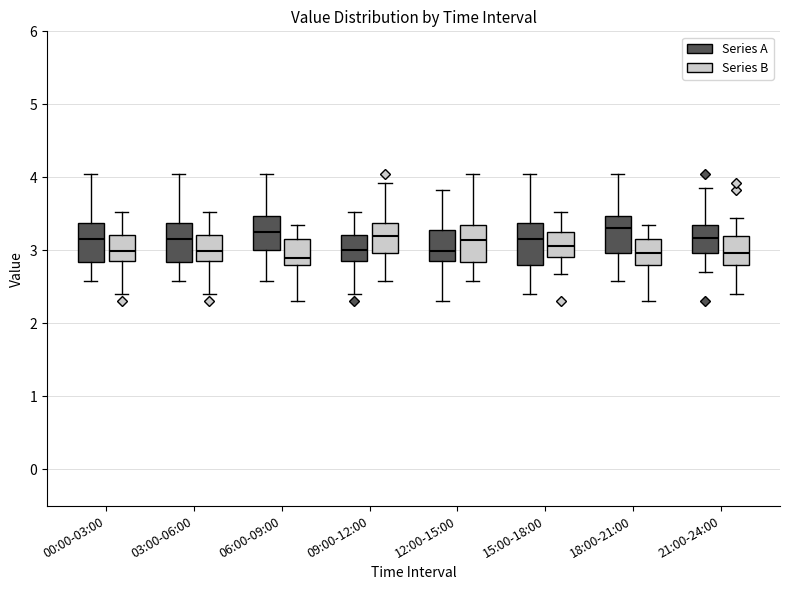

Where is the lower edge of the box for 09:00-12:00 (Series A) on the y-axis? The values are not printed on the chart, so give them approximately, as read against the axis.

2.9